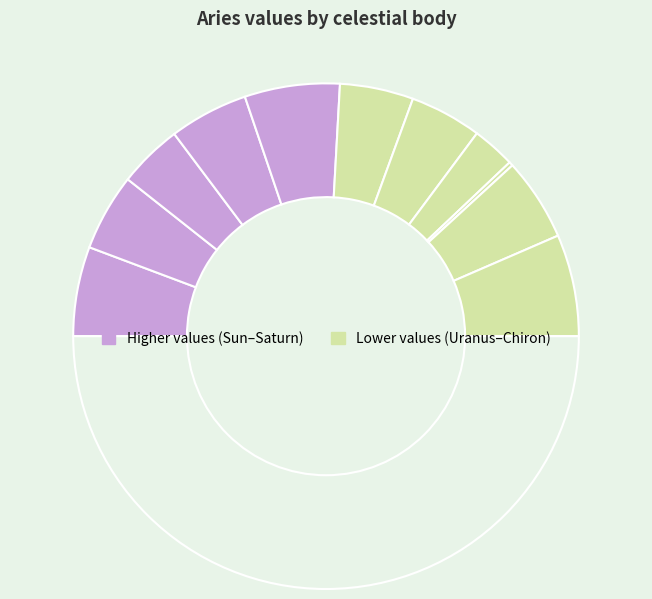

Rank the categories by value from highest to lowest.

Chiron, Mars, Sun, North Node, Venus, Moon, Jupiter, Saturn, Mercury, Uranus, Neptune, Pluto